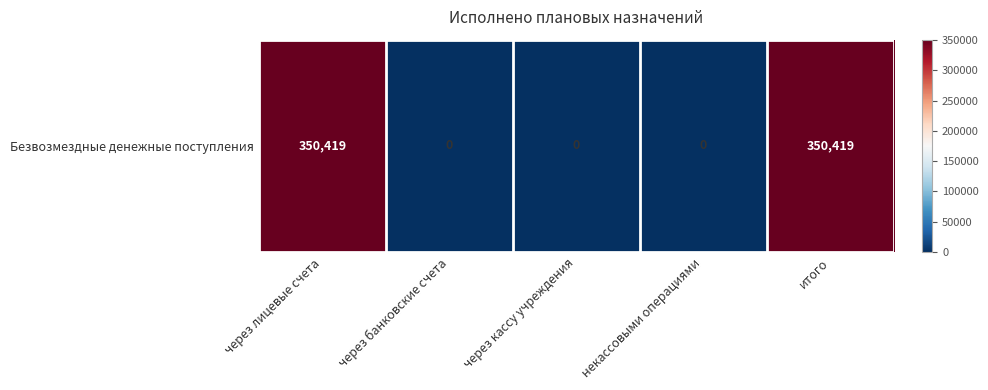

List the labels in order of value, largest first.

через лицевые счета, итого, через банковские счета, через кассу учреждения, некассовыми операциями